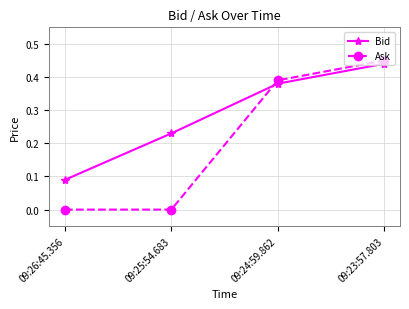

Which series has the widest spread of values?

Ask